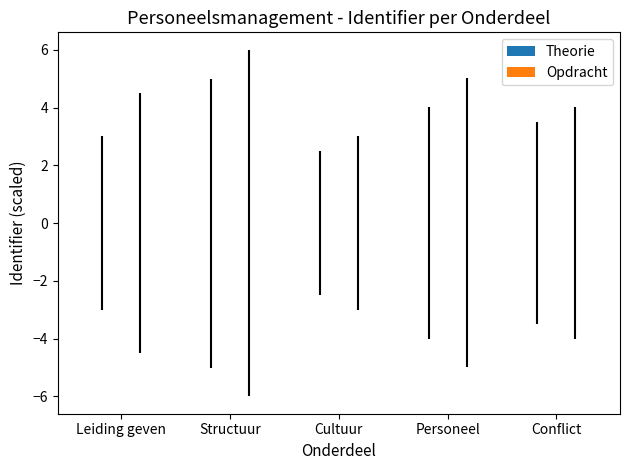

The value of Opdracht at Conflict is 0.0. True or false?

True